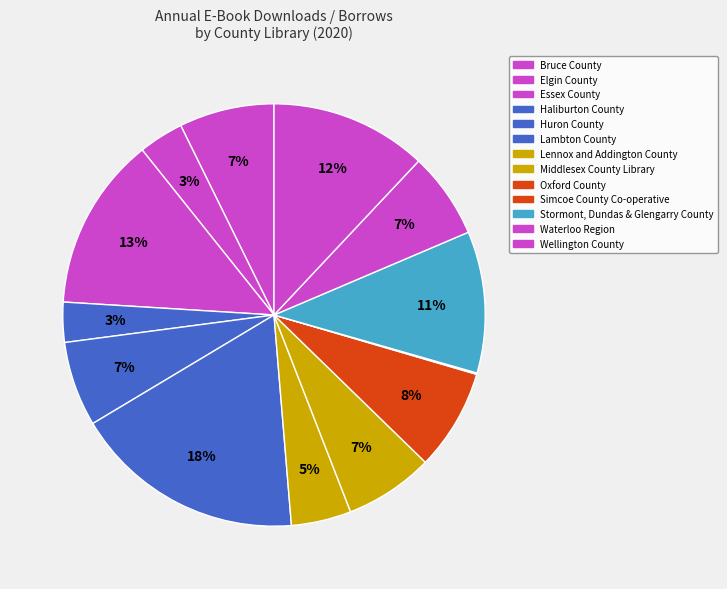

Count the number of slices in the pie.

13